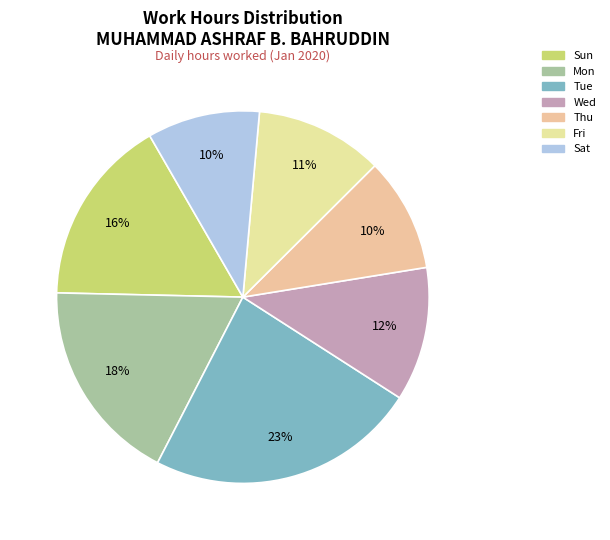

Which category has the biggest portion of the pie?

7-Tue